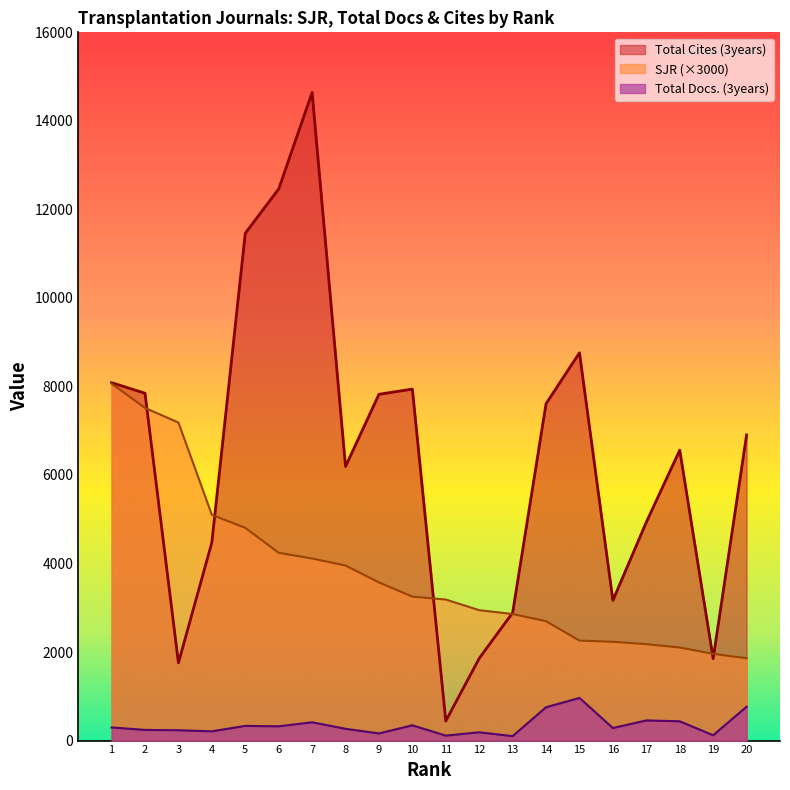

What is the minimum value shown in the chart?

101.0